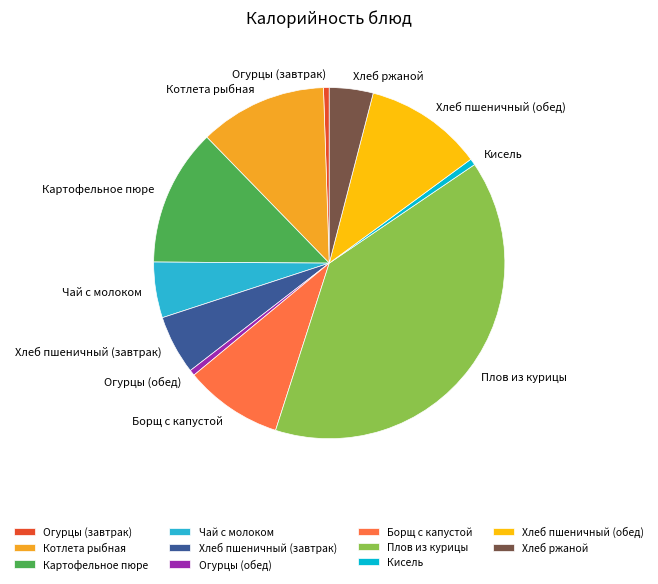

What is the ratio of the value at Котлета рыбная to the value at Картофельное пюре?

0.9